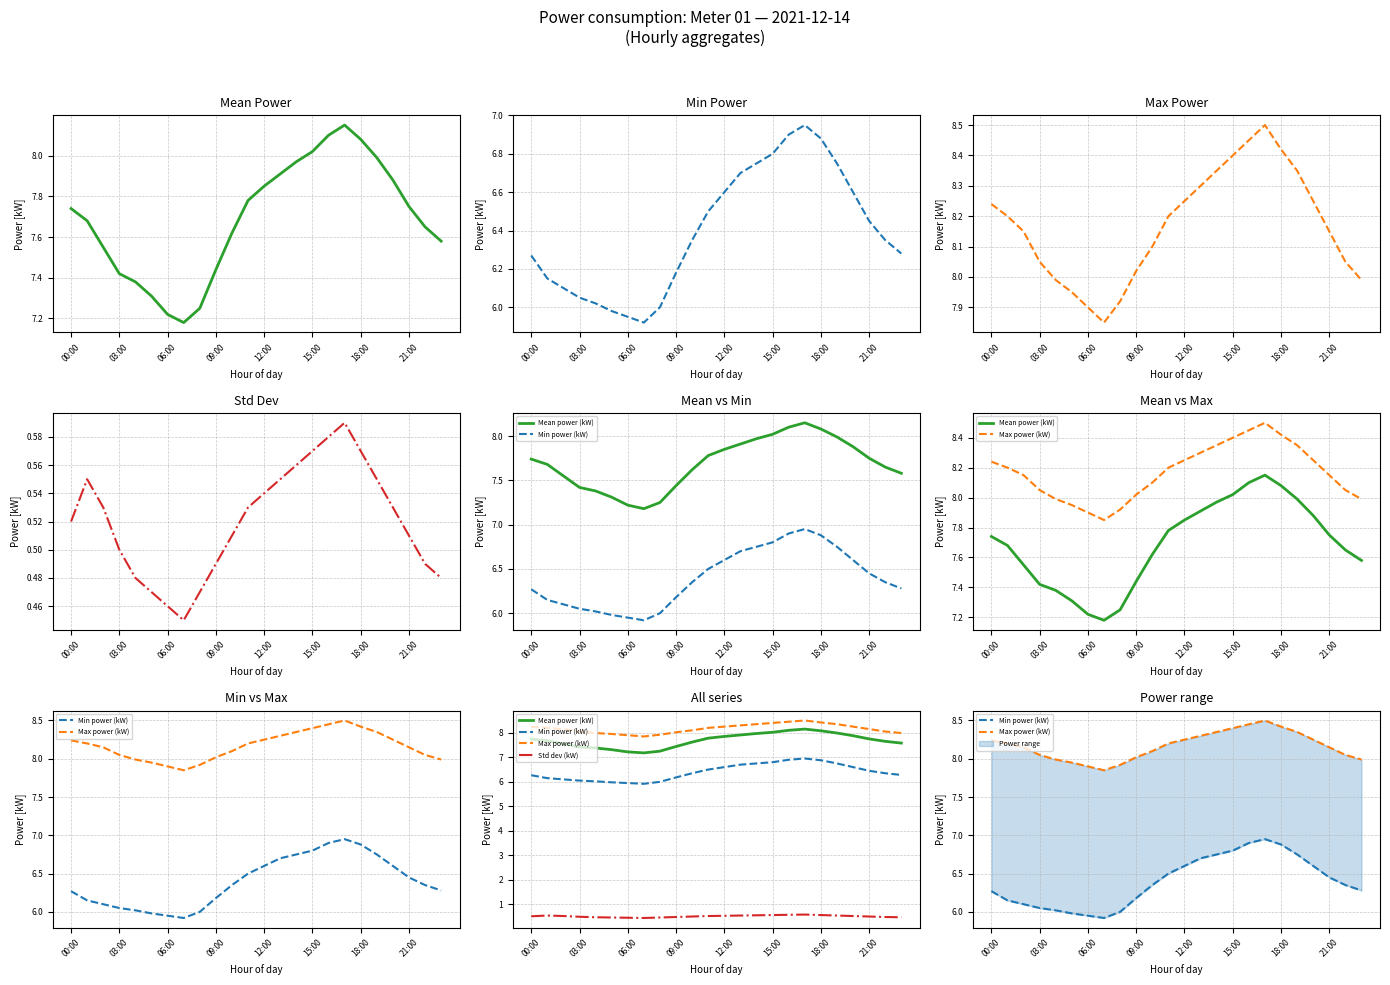

At which category does Mean power (kW) reach its first local peak?

17